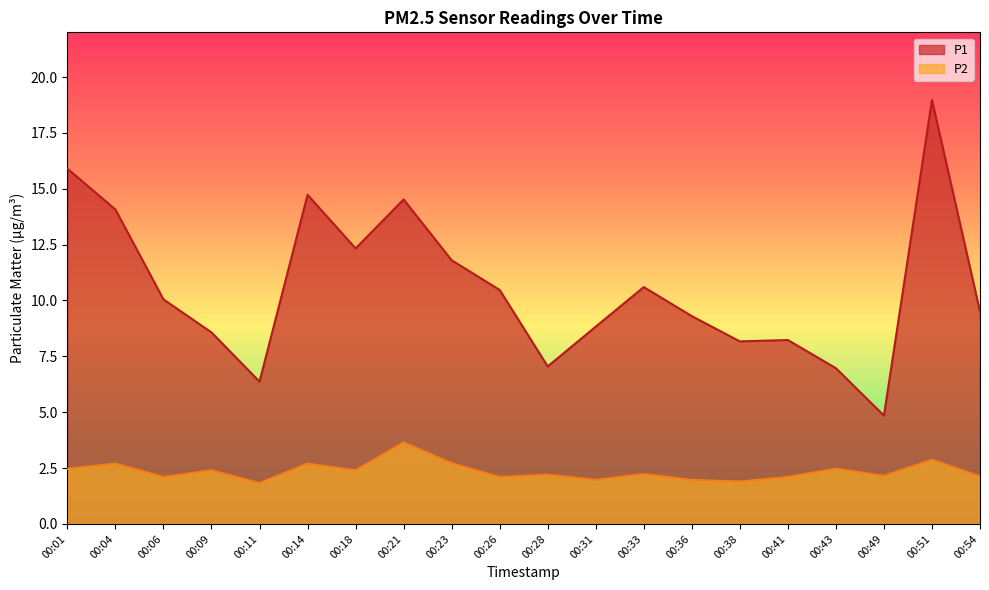

True or false: P1 and P2 intersect in this chart.

False